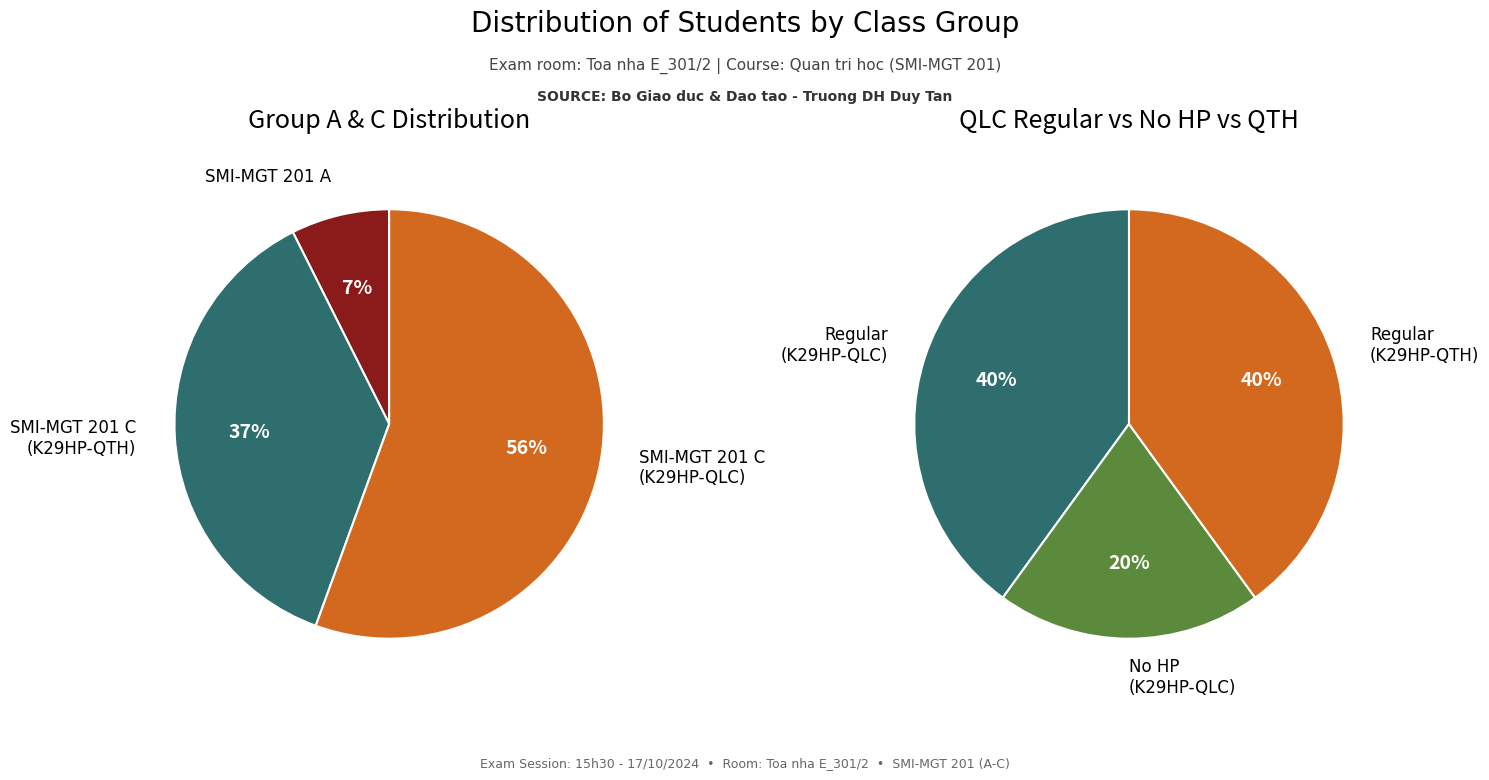

What is the change in value from SMI-MGT 201 A to SMI-MGT 201 C (K29HP-QTH)?

+8